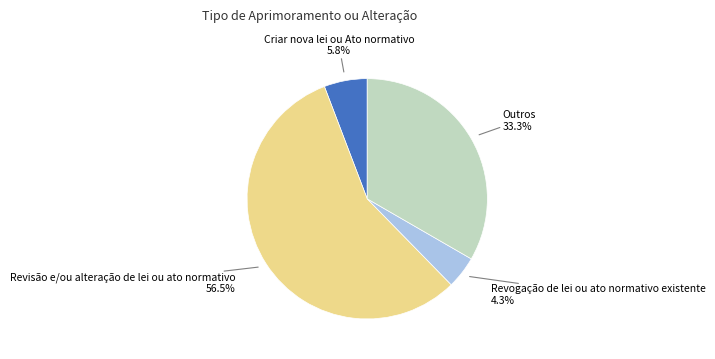

To the nearest percent, what portion does Outros represent?

33%